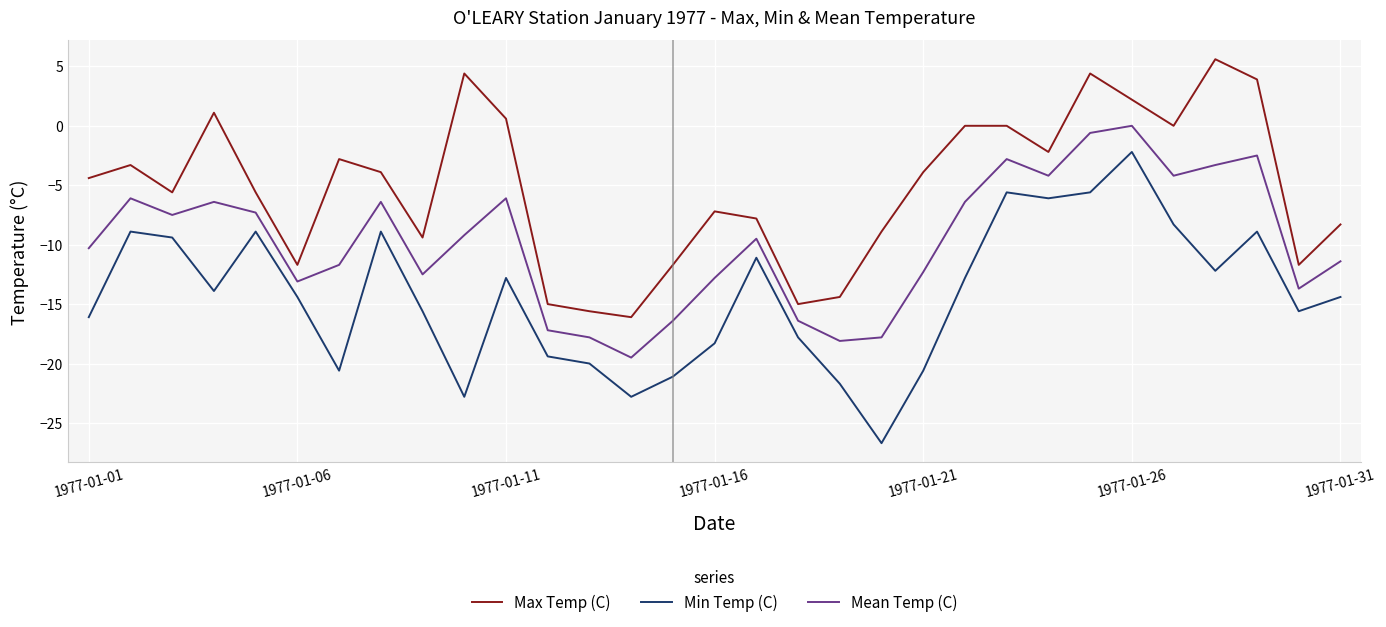

True or false: Mean Temp (C) and Min Temp (C) intersect in this chart.

False